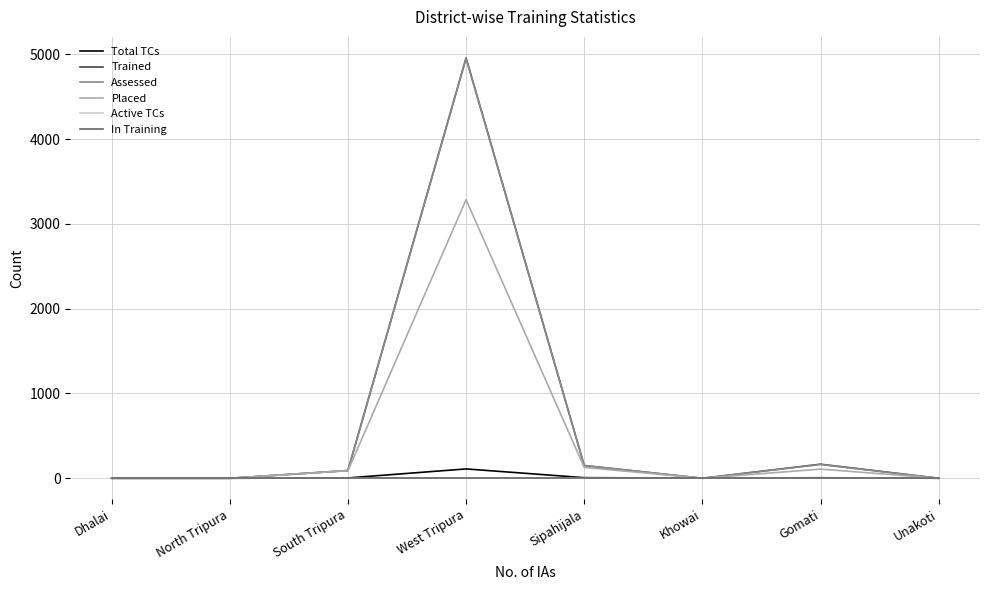

Does the chart have visible grid lines?

Yes